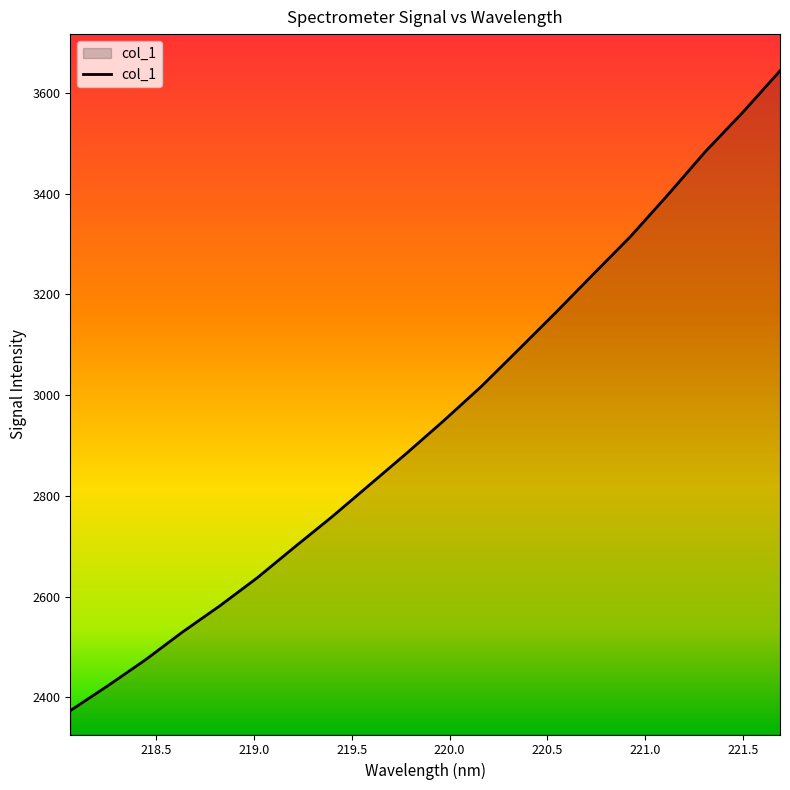

What is the minimum value shown in the chart?

2373.6